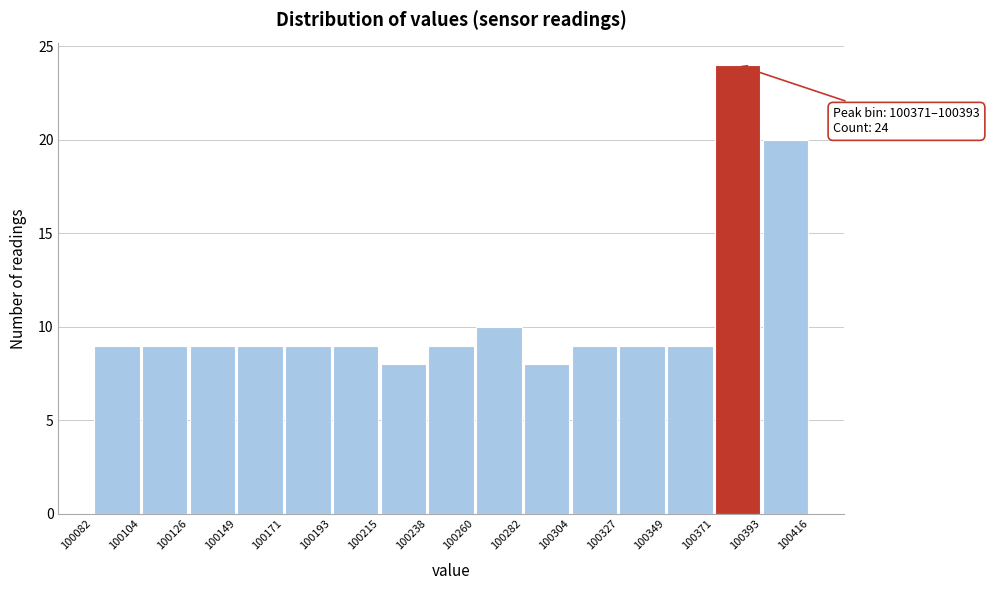

Over which range of the x-axis is the bar tallest?

100371 to 100393